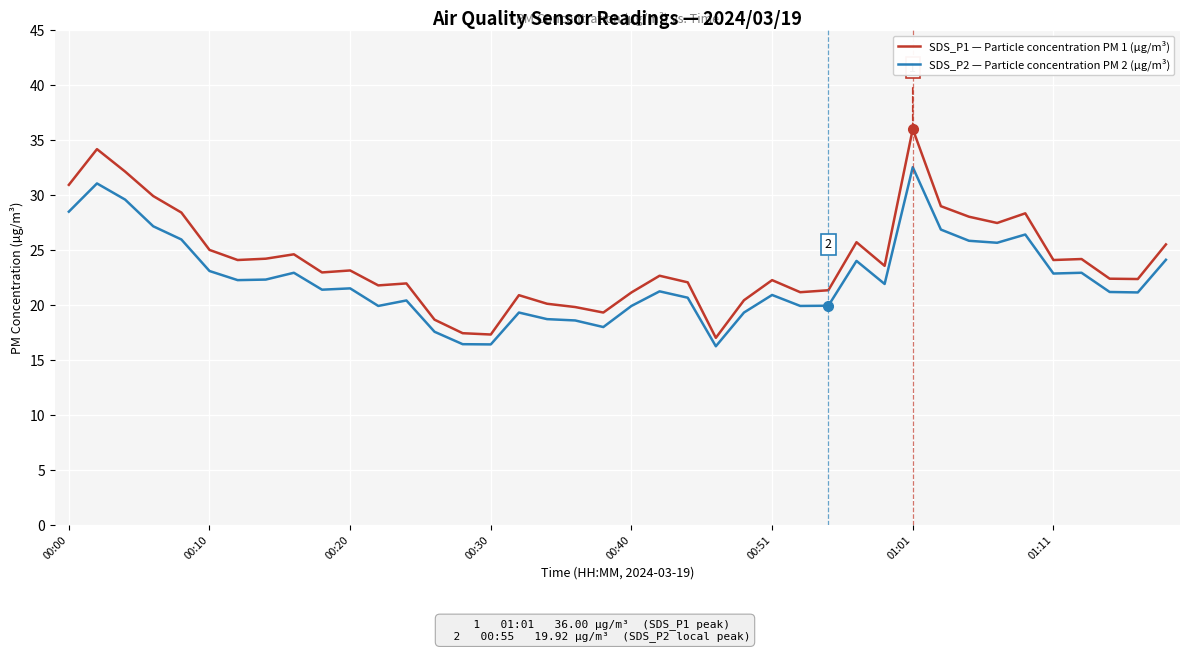

What is the sum of all SDS_P1 — Particle concentration PM 1 (µg/m³) values?

961.1